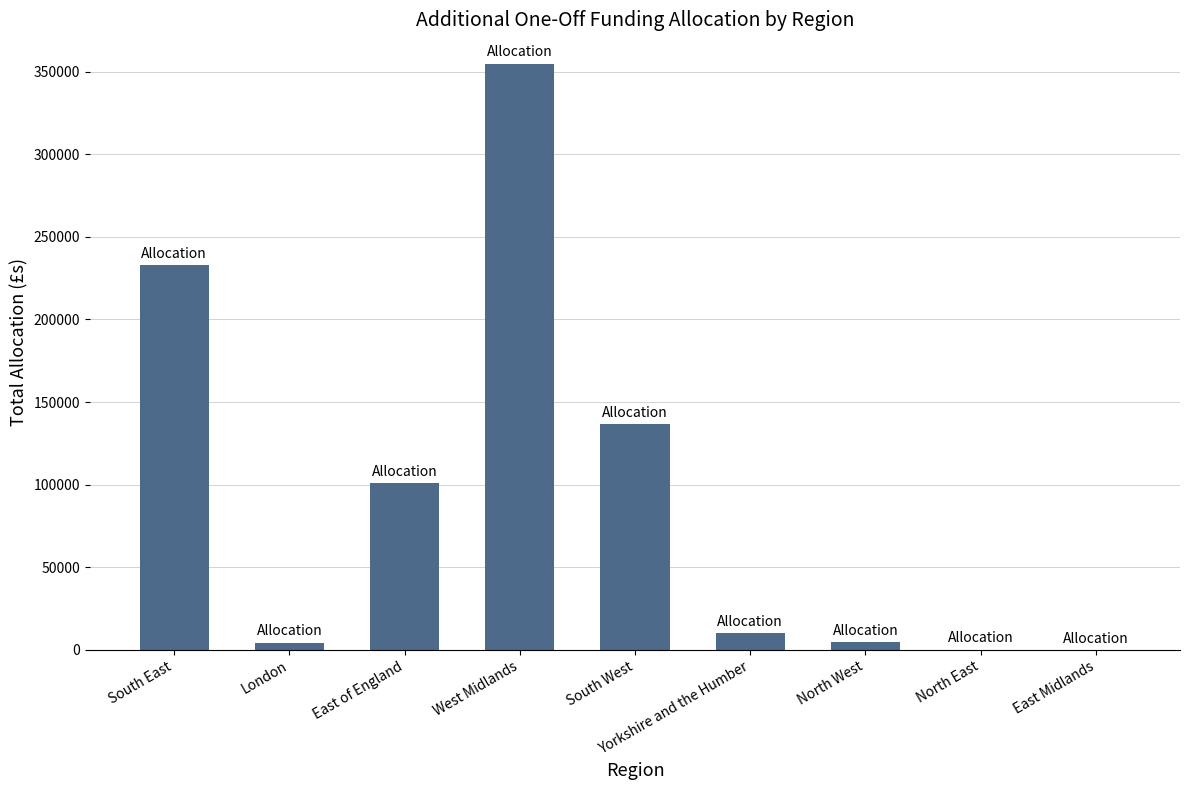

What is the maximum value shown in the chart?

354870